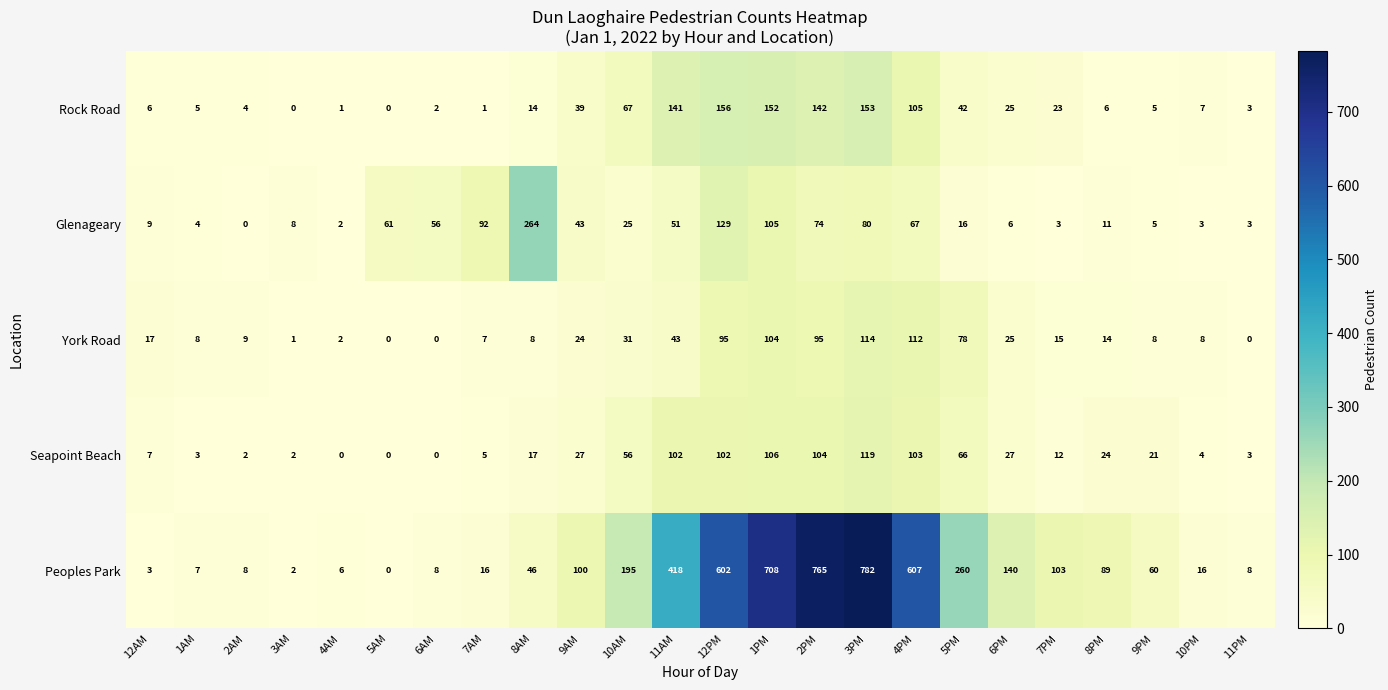

List the series in order of their peak value, lowest first.

York Road, Seapoint Beach, Rock Road, Glenageary, Peoples Park